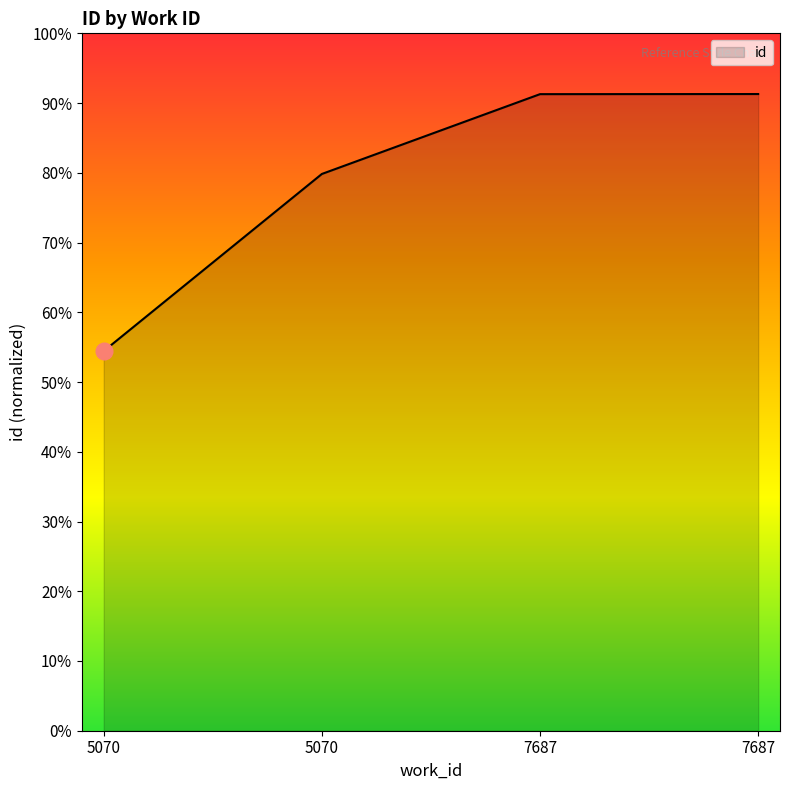

What is the value of the 4th point from the left?

0.9